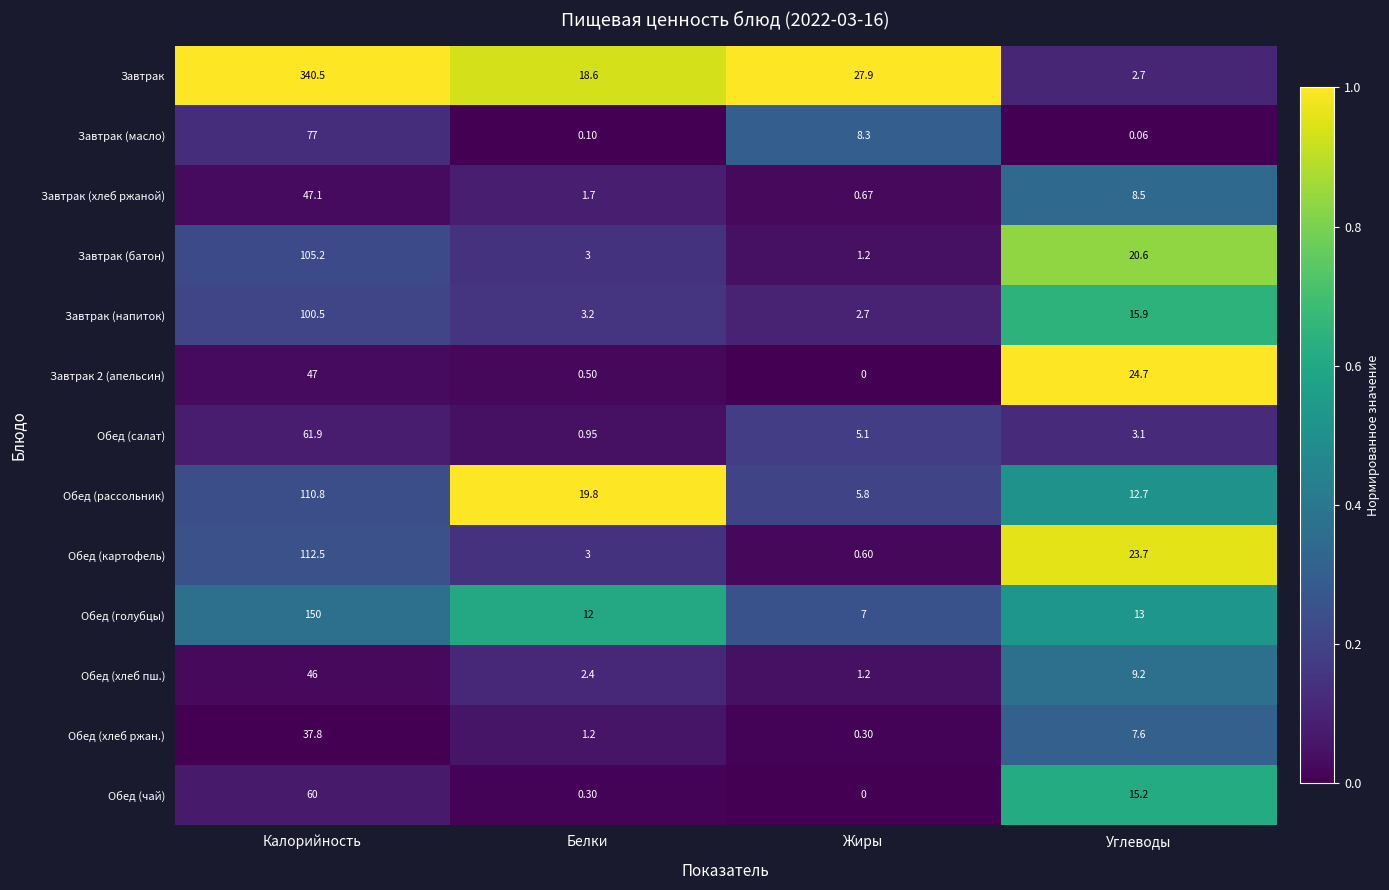

Rank the categories by Завтрак (батон) value from highest to lowest.

Калорийность, Углеводы, Белки, Жиры